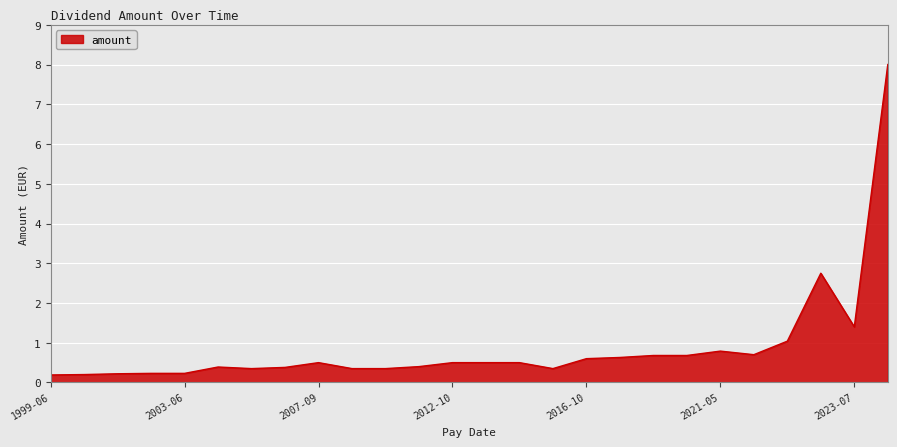

What is the sum of all values?

22.9